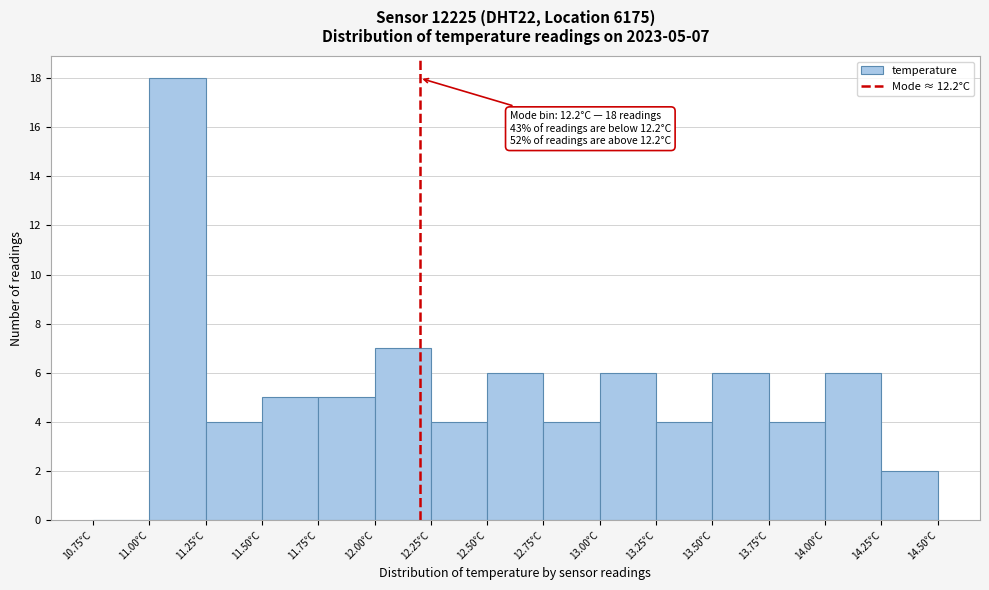

Over which range of the x-axis is the bar tallest?

11.00 to 11.25